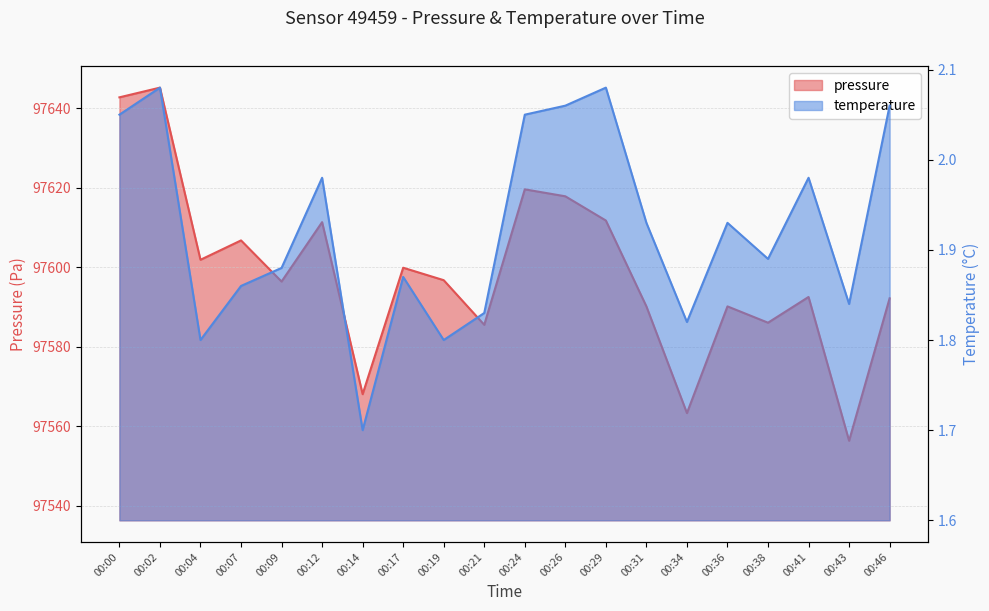

Reading left to right, list all the values displayed in this chart.

pressure: 00:00=97642.7	00:02=97645.2	00:04=97601.9	00:07=97606.8	00:09=97596.4	00:12=97611.3	00:14=97568.1	00:17=97599.9	00:19=97596.8	00:21=97585.5	00:24=97619.6	00:26=97617.8	00:29=97611.8	00:31=97590.2	00:34=97563.3	00:36=97590.2	00:38=97586.1	00:41=97592.5	00:43=97556.4	00:46=97592.2
temperature: 00:00=2.0	00:02=2.1	00:04=1.8	00:07=1.9	00:09=1.9	00:12=2.0	00:14=1.7	00:17=1.9	00:19=1.8	00:21=1.8	00:24=2.0	00:26=2.1	00:29=2.1	00:31=1.9	00:34=1.8	00:36=1.9	00:38=1.9	00:41=2.0	00:43=1.8	00:46=2.1